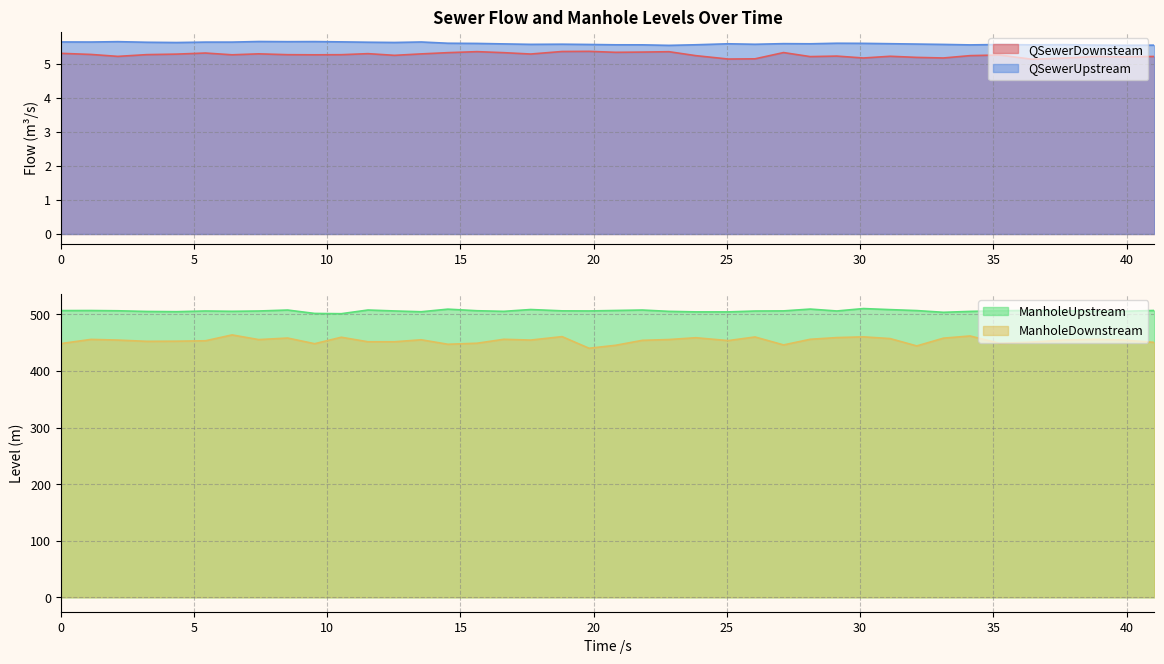

Does the chart have visible grid lines?

Yes